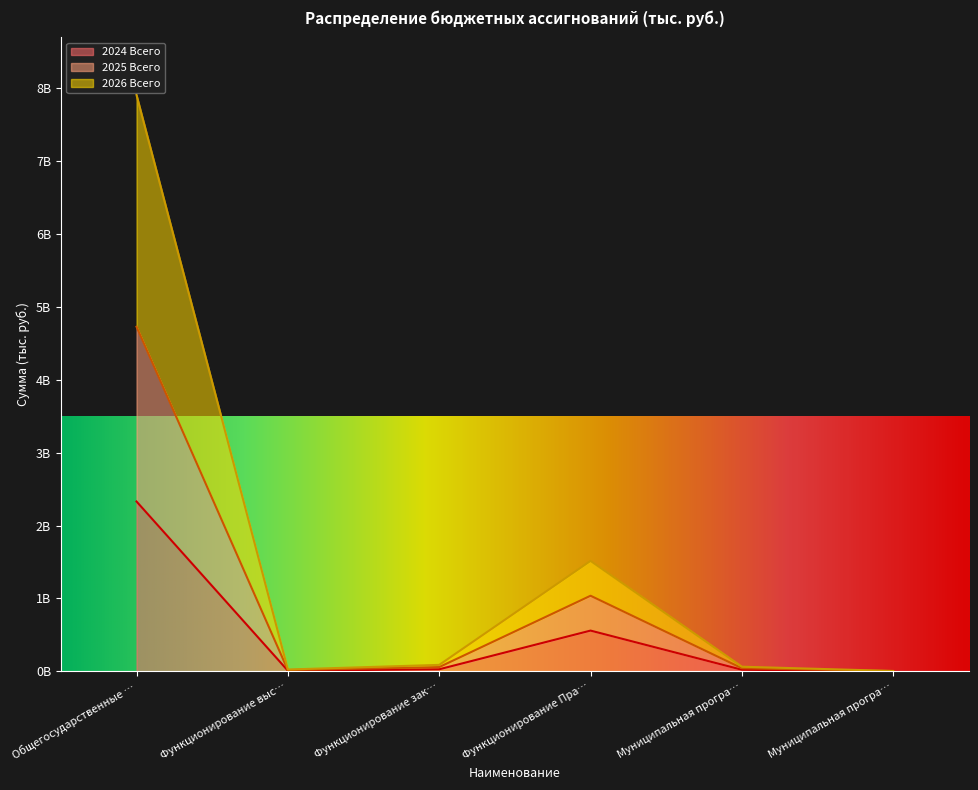

What are all the series names shown in the legend?

2024 Всего, 2025 Всего, 2026 Всего